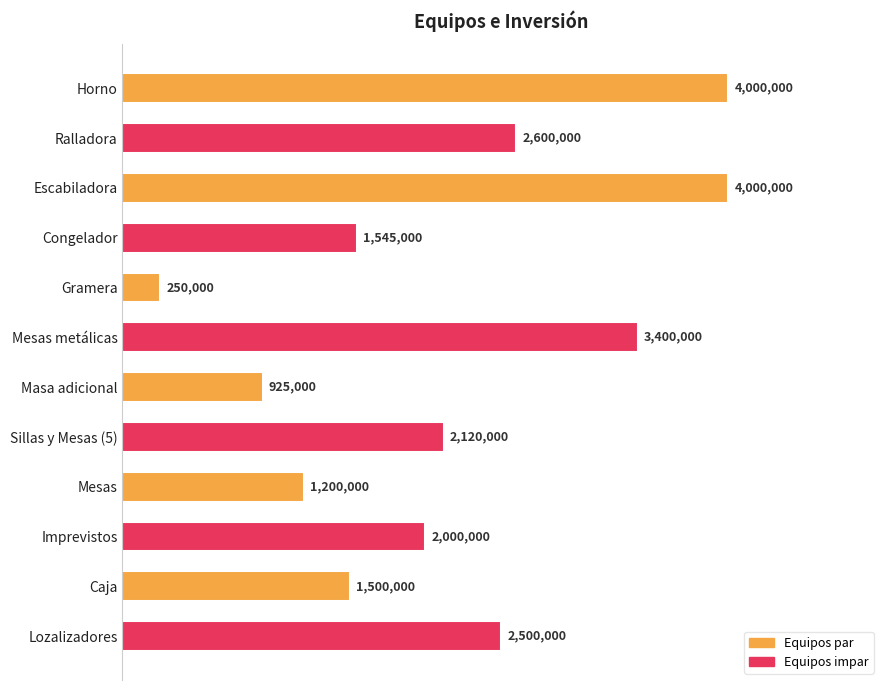

What is the minimum value shown in the chart?

250000